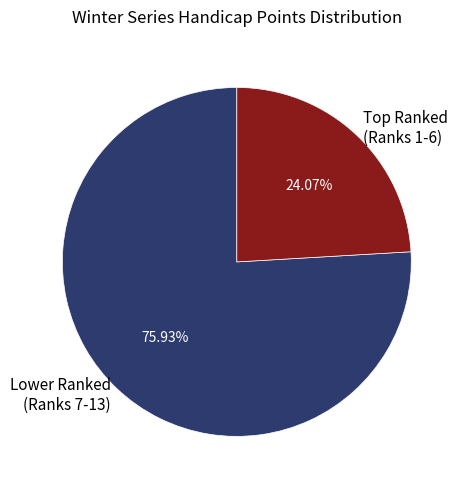

To the nearest percent, what is the average slice percentage?

50%